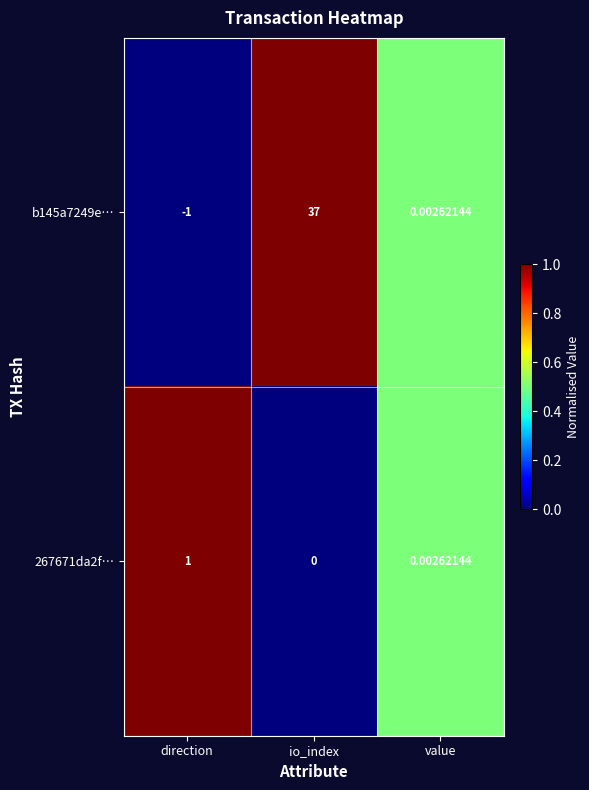

At which category is the sum across all series the highest?

io_index